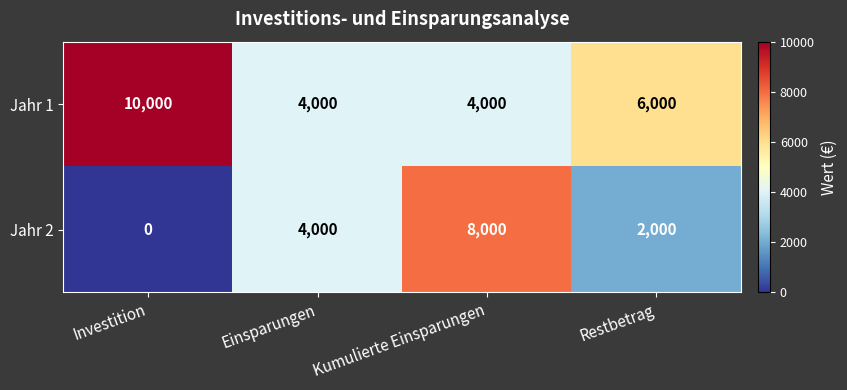

Is it true that Jahr 2 equals 7097 at Einsparungen?

False